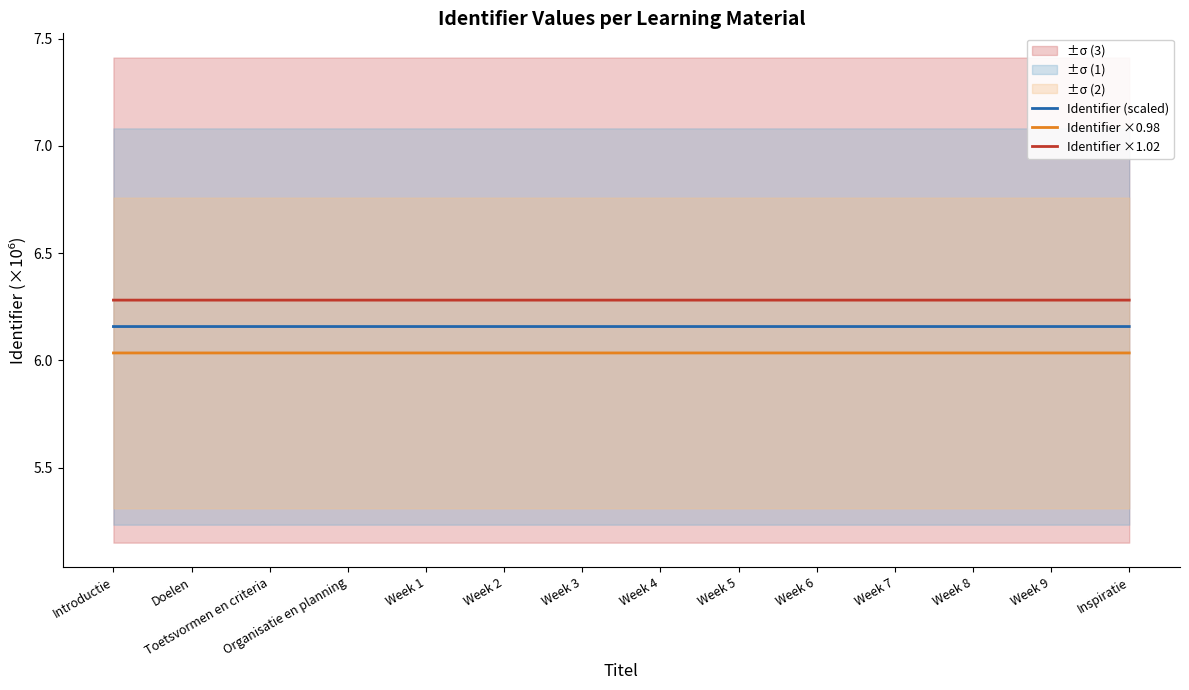

Between Week 7 and Week 6, which is larger?

Week 7